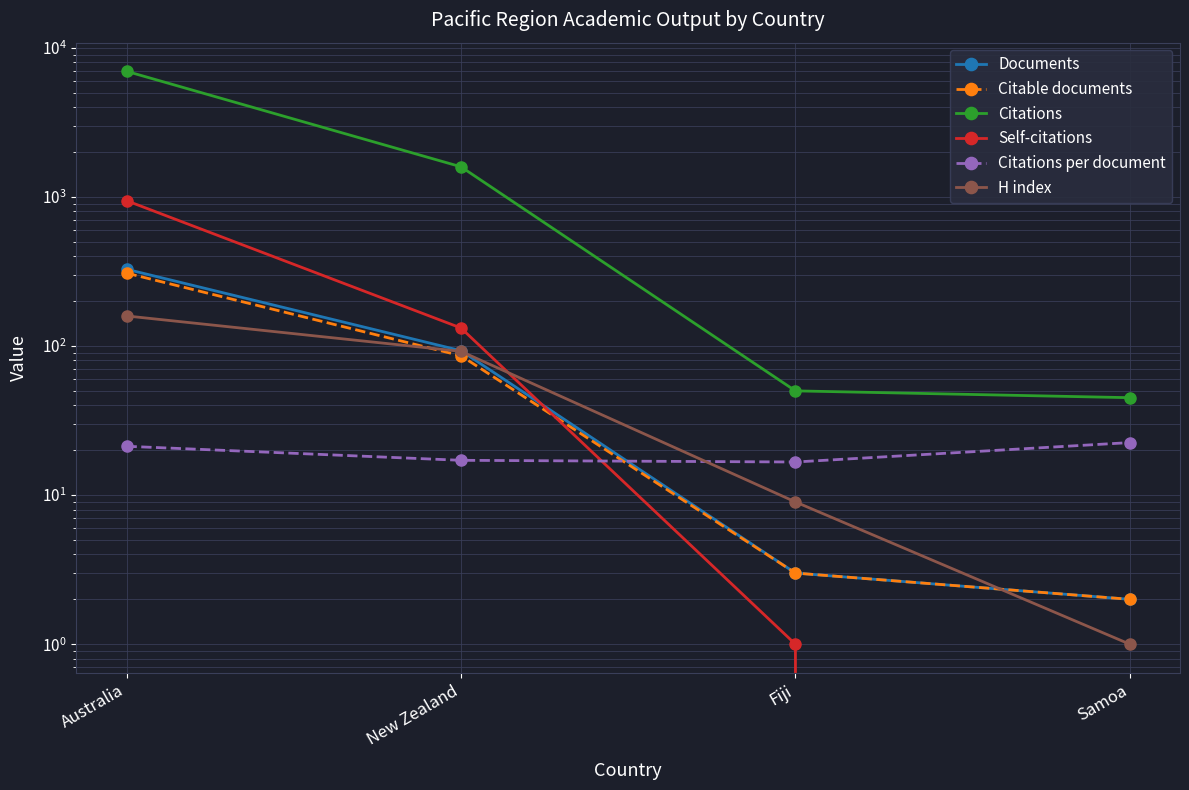

What position from the right is Fiji?

2